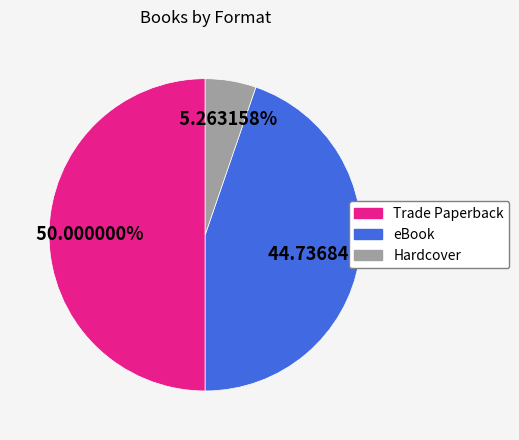

To the nearest percent, what portion does eBook represent?

45%